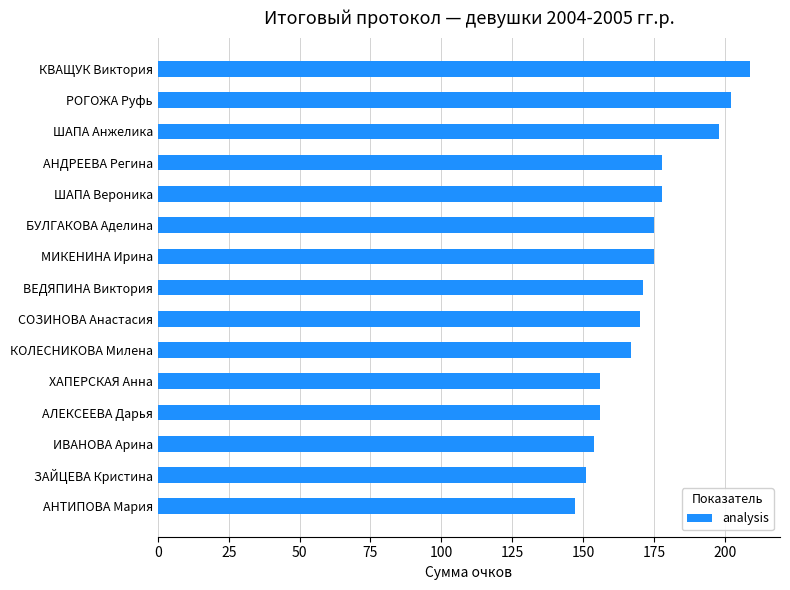

What is the label of the 2nd bar from the bottom?

ЗАЙЦЕВА Кристина